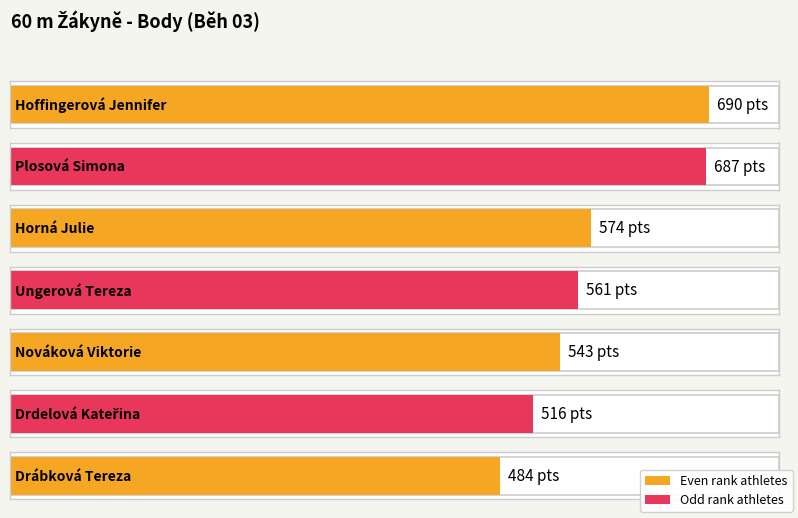

Reading right to left, list all the values displayed in this chart.

484	516	543	561	574	687	690